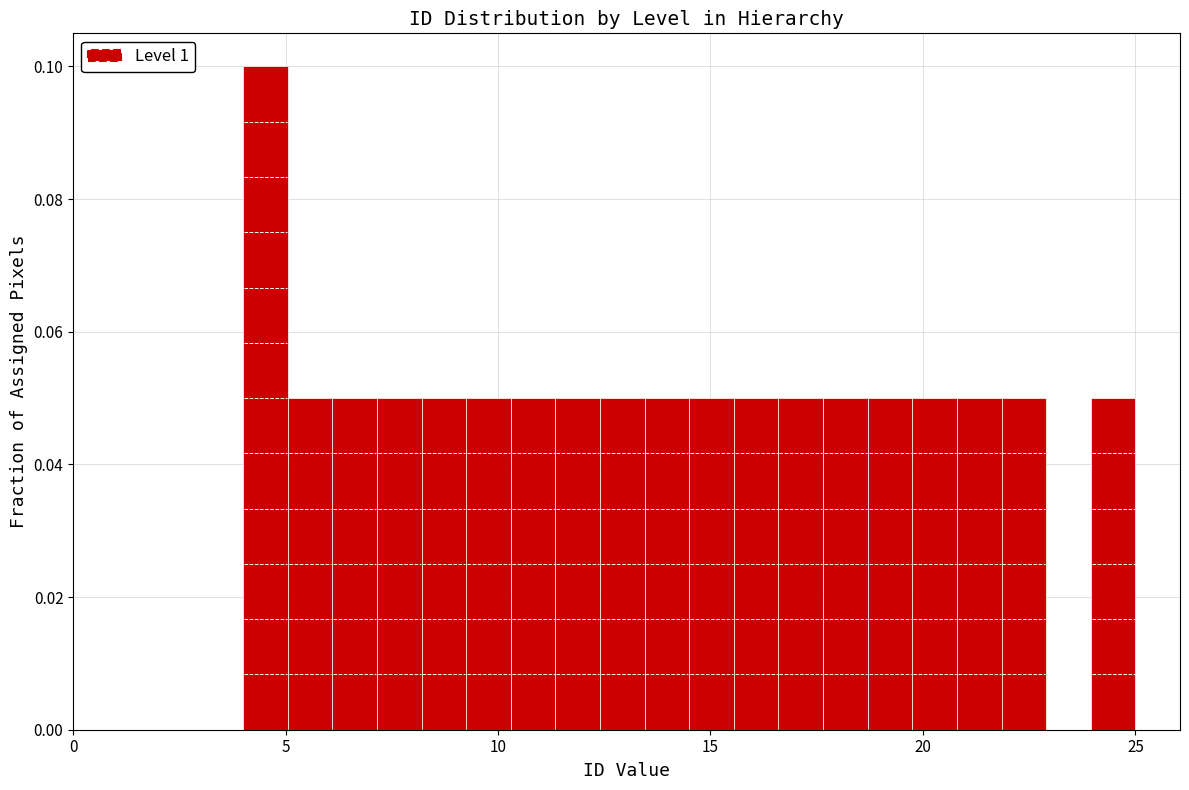

Around what value on the x-axis is the tallest bar? Give the approximate position of its centre, as read against the axis.

4.5